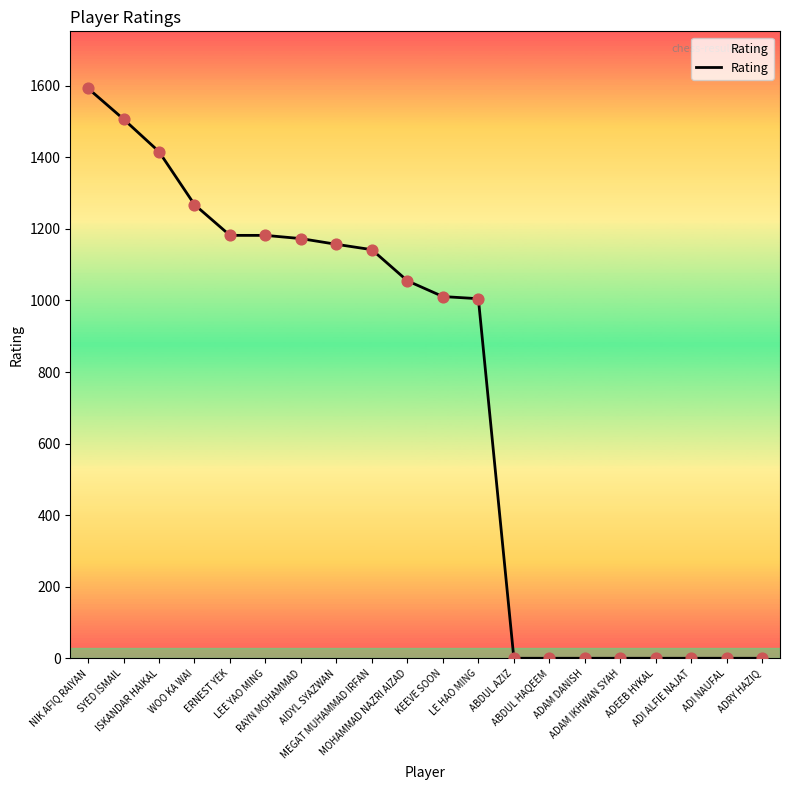

What is the change in value from NIK AFIQ RAIYAN to WOO KA WAI?

-325